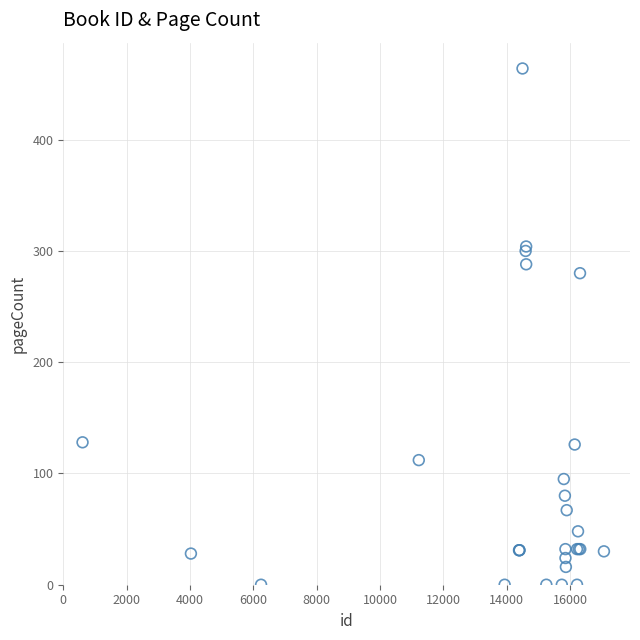

What Y value in the scatter plot is closest to 232?

280